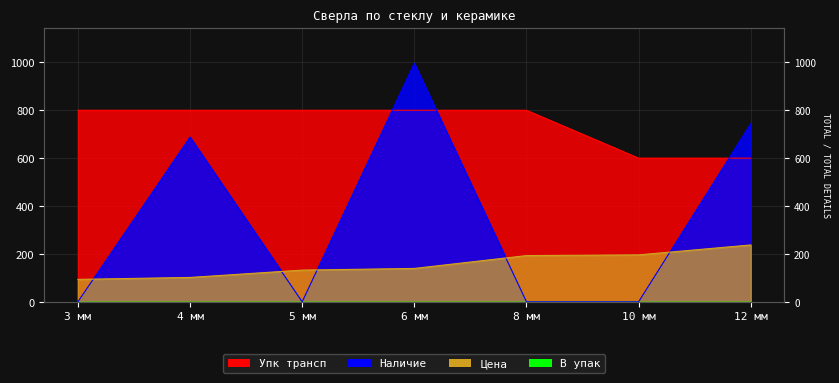

List the labels in order of Упк трансп value, largest first.

3 мм, 4 мм, 5 мм, 6 мм, 8 мм, 10 мм, 12 мм